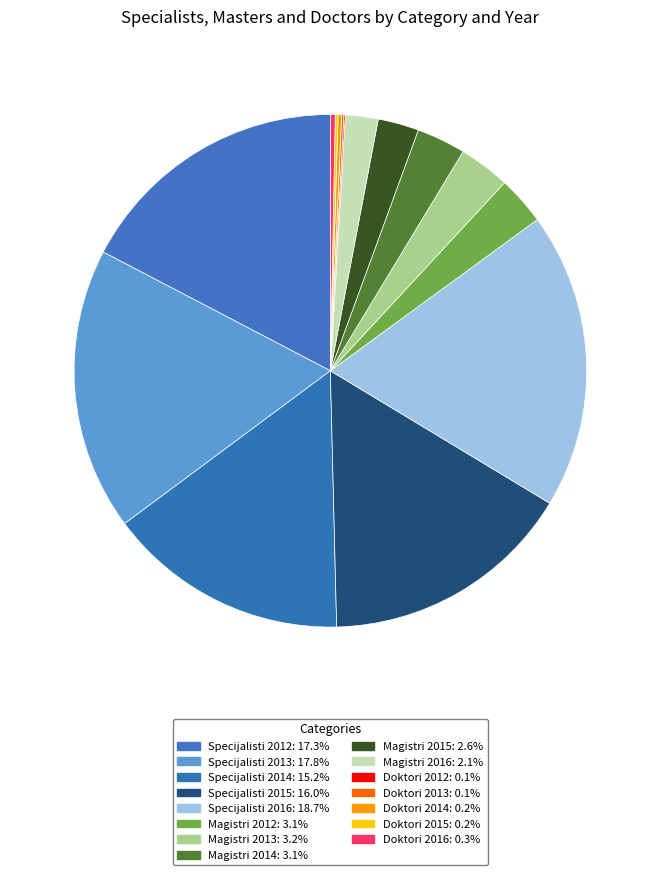

The Specijalisti 2016 slice represents 19% of the pie. True or false?

True